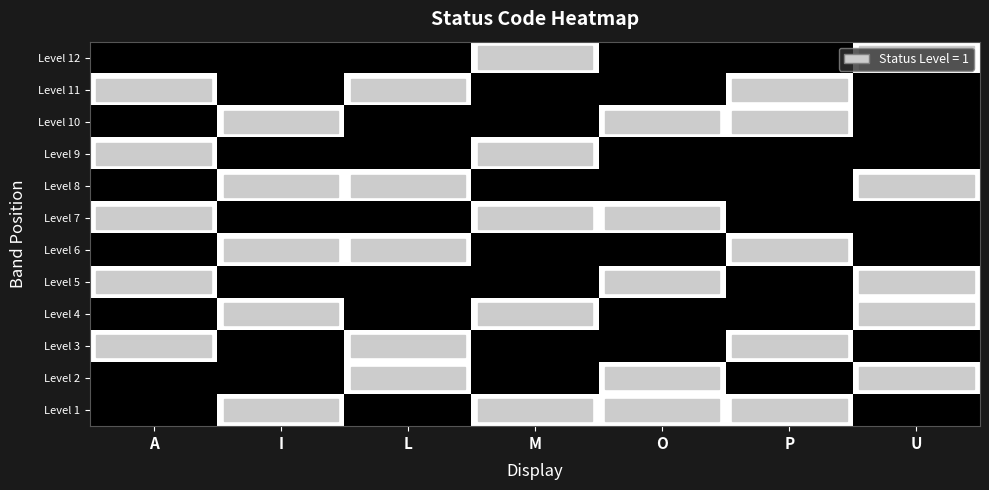

How many categories are shown in the chart?

7